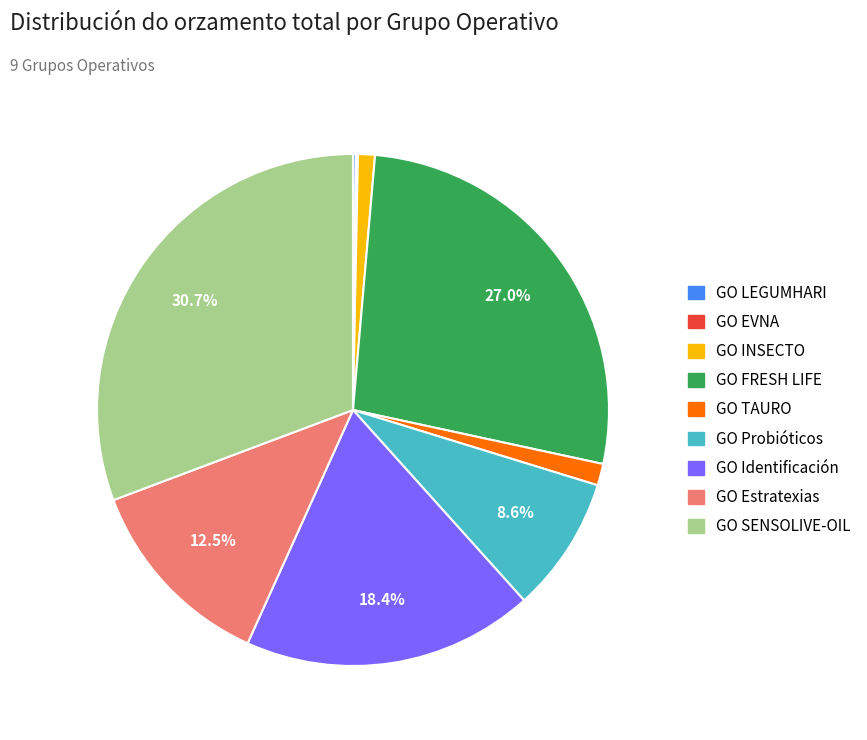

To the nearest percent, what is the difference between the largest and smallest slice percentages?

31%